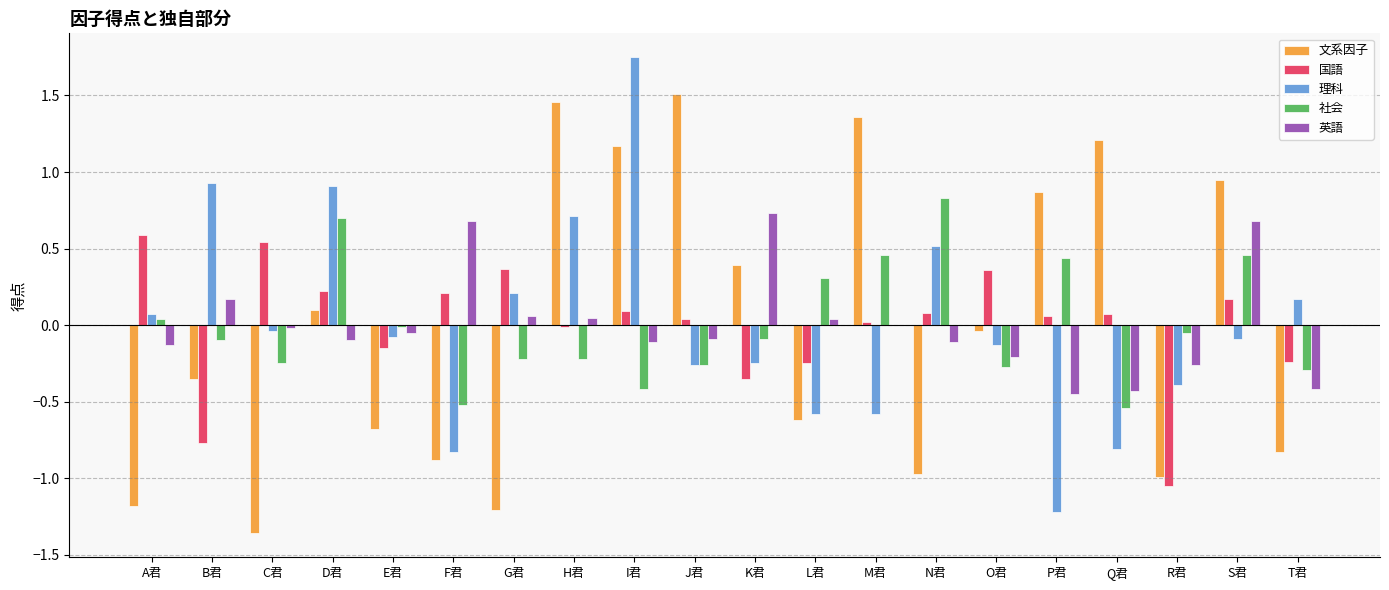

Which series changed the most between G君 and K君?

文系因子